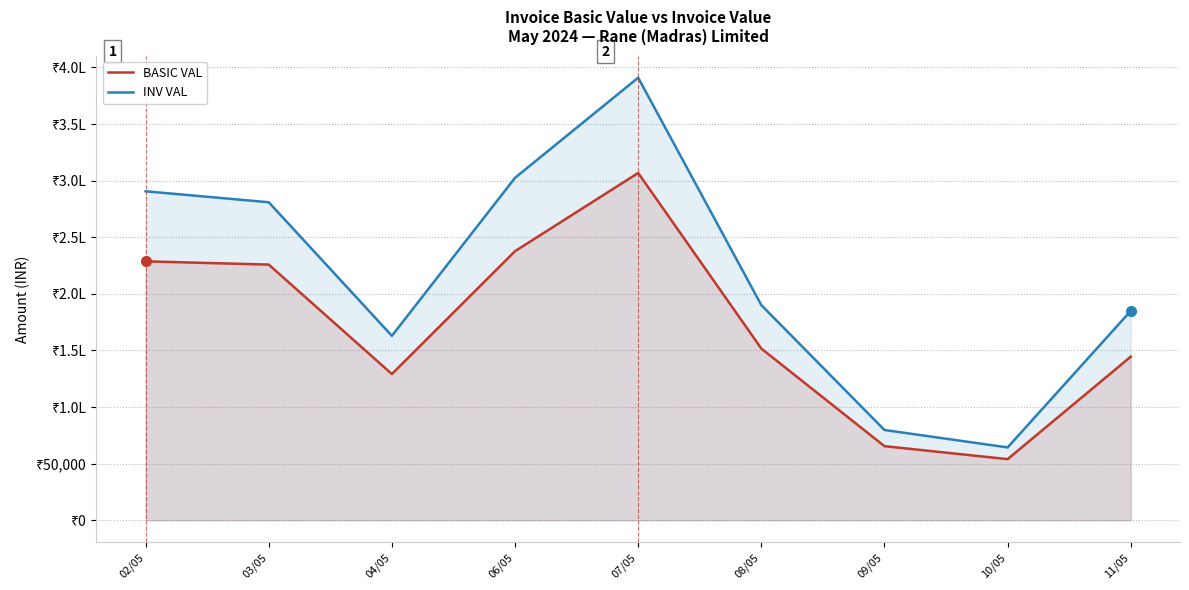

Reading left to right, list all the values displayed in this chart.

BASIC VAL: 02/05=228710.0	03/05=225843.6	04/05=129146.0	06/05=237701.5	07/05=306787.8	08/05=151660.2	09/05=65427.0	10/05=53974.0	11/05=144485.0
INV VAL: 02/05=290610.4	03/05=280919.8	04/05=162917.7	06/05=302523.0	07/05=390960.4	08/05=190069.9	09/05=79714.6	10/05=64321.1	11/05=184940.8